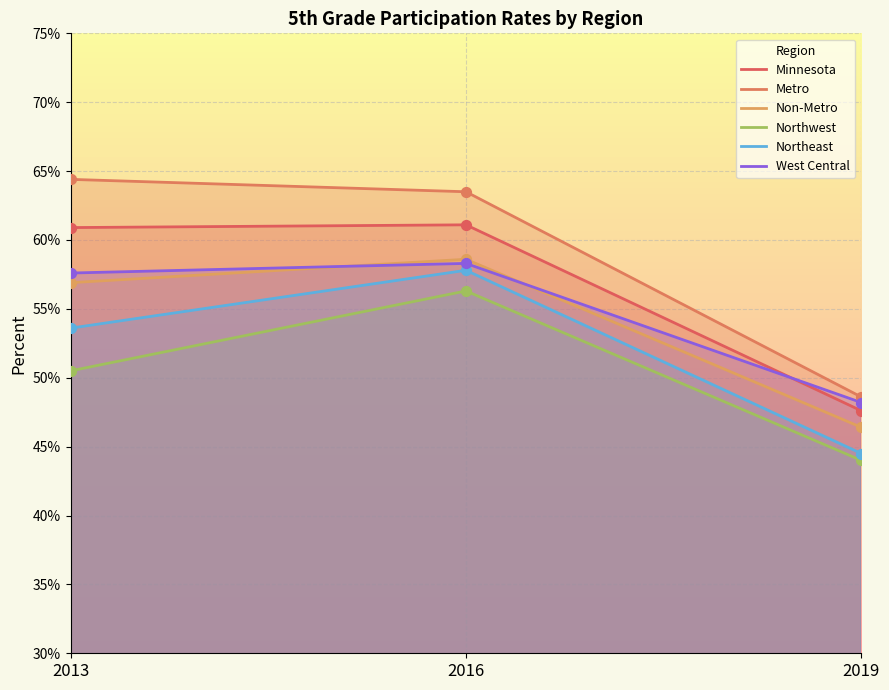

Which series reaches the minimum Y coordinate?

Northwest